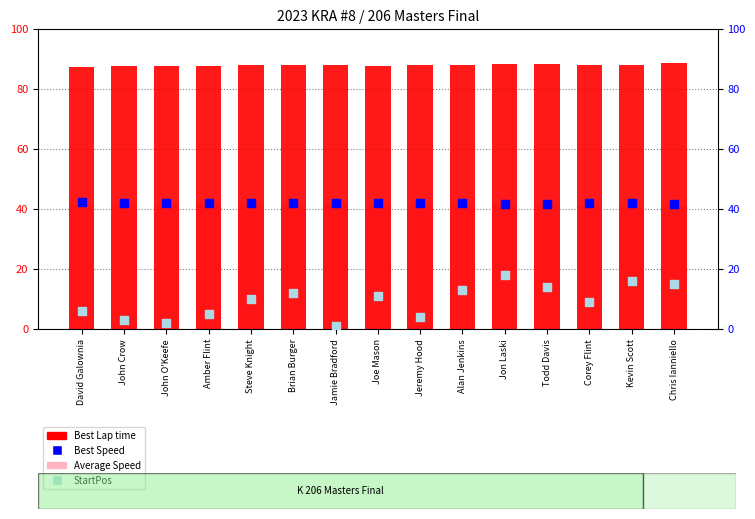

What is the total value across all series at Joe Mason?

182.3